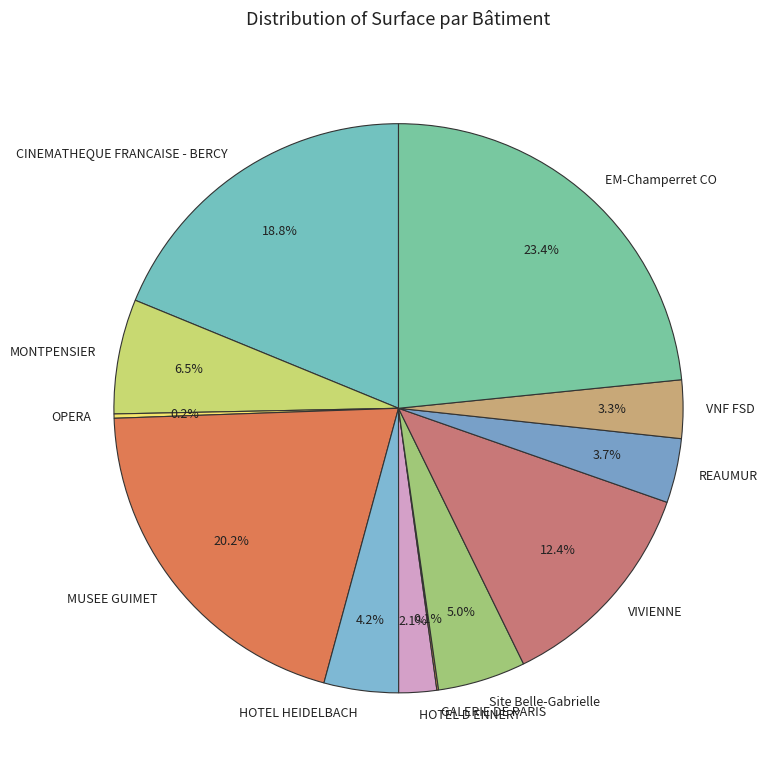

To the nearest percent, what percentage of the pie is Site Belle-Gabrielle?

5%